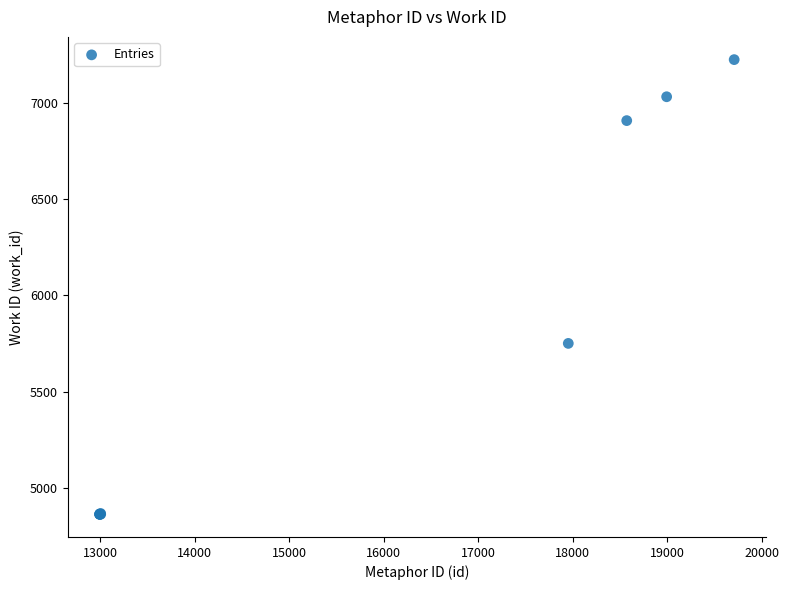

What Y value in the scatter plot is closest to 6044?

5751